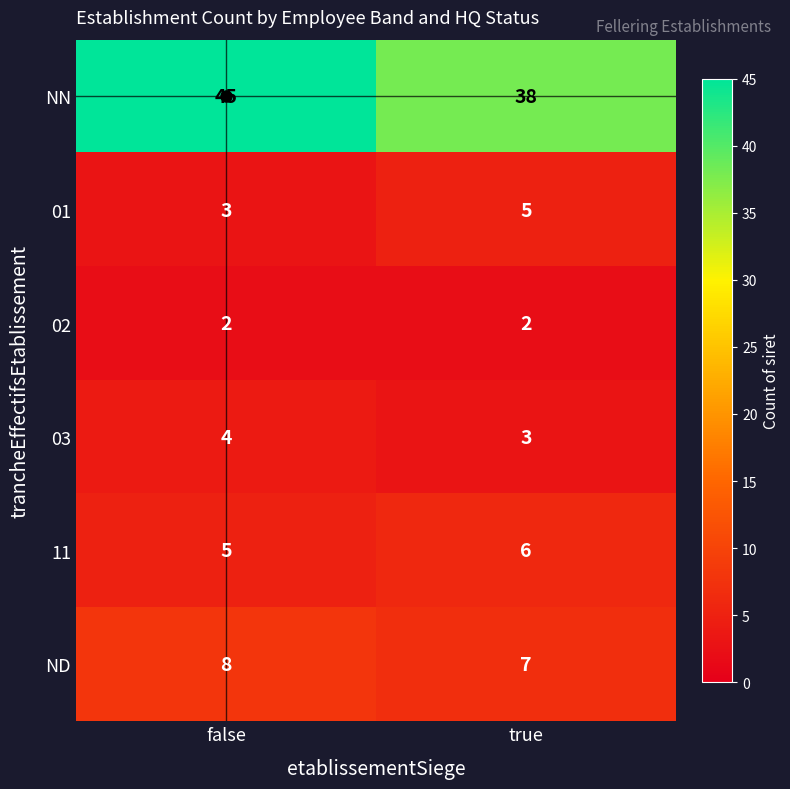

At which category does the chart reach its peak across all series?

false